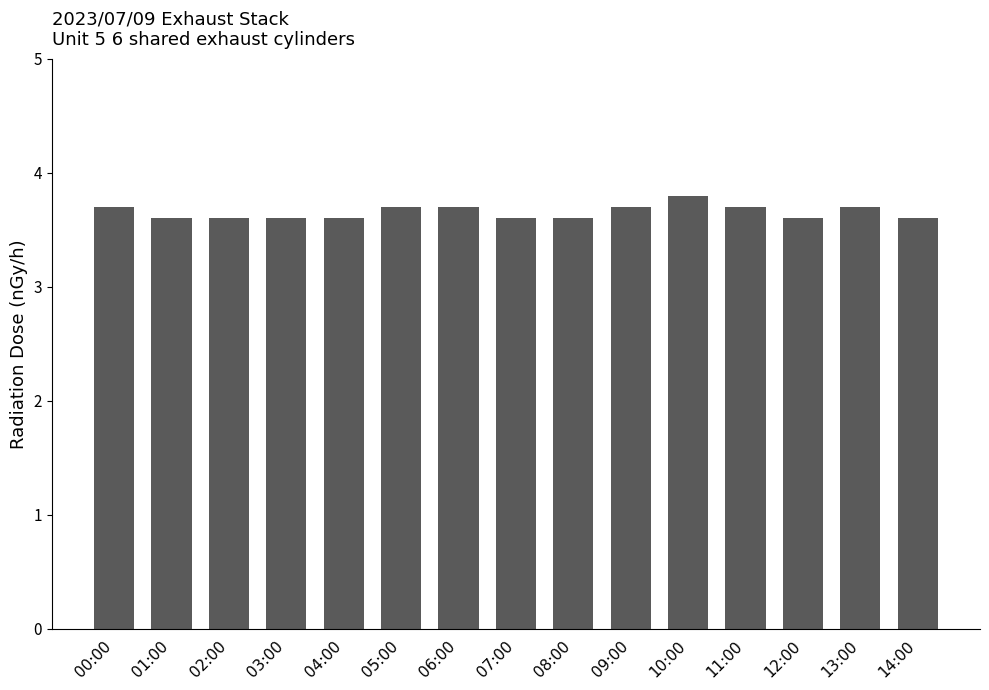

What is the change in value from 05:00 to 10:00?

+0.1